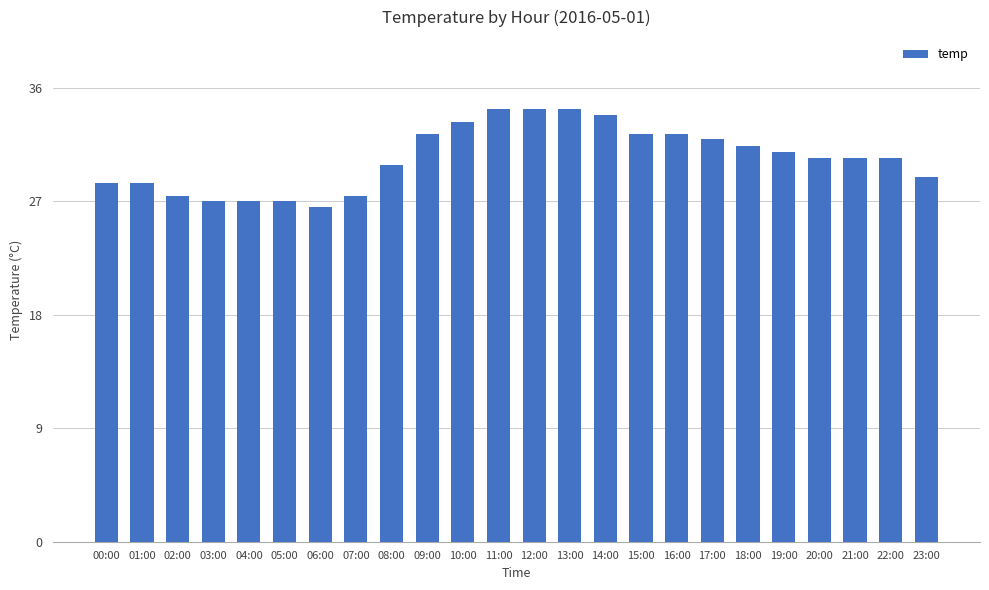

True or false: the data shows 52.3 at 17:00.

False